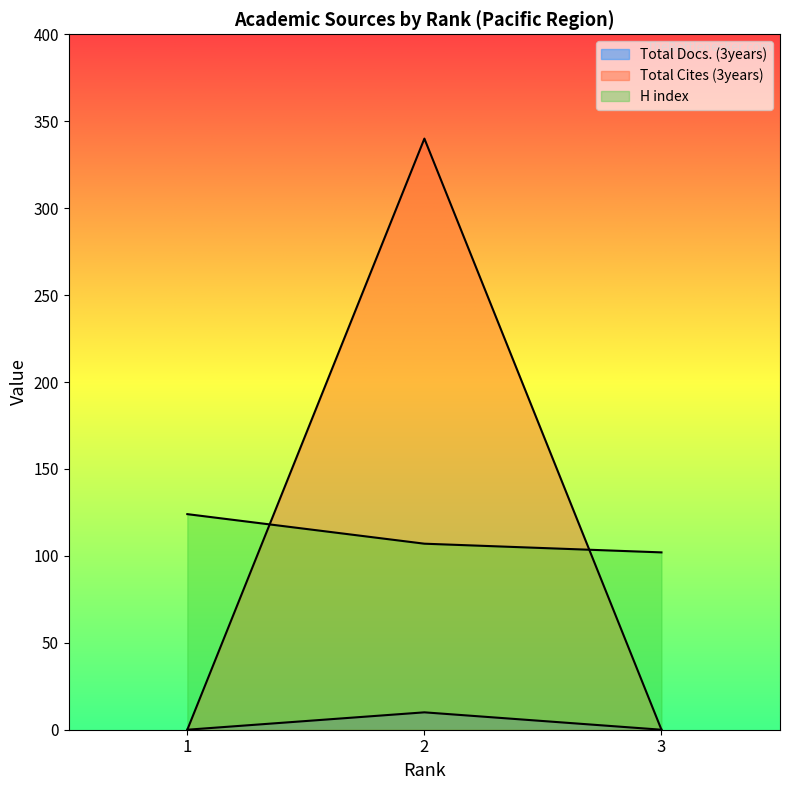

The Total Cites (3years) series shows 0 at 3. True or false?

True